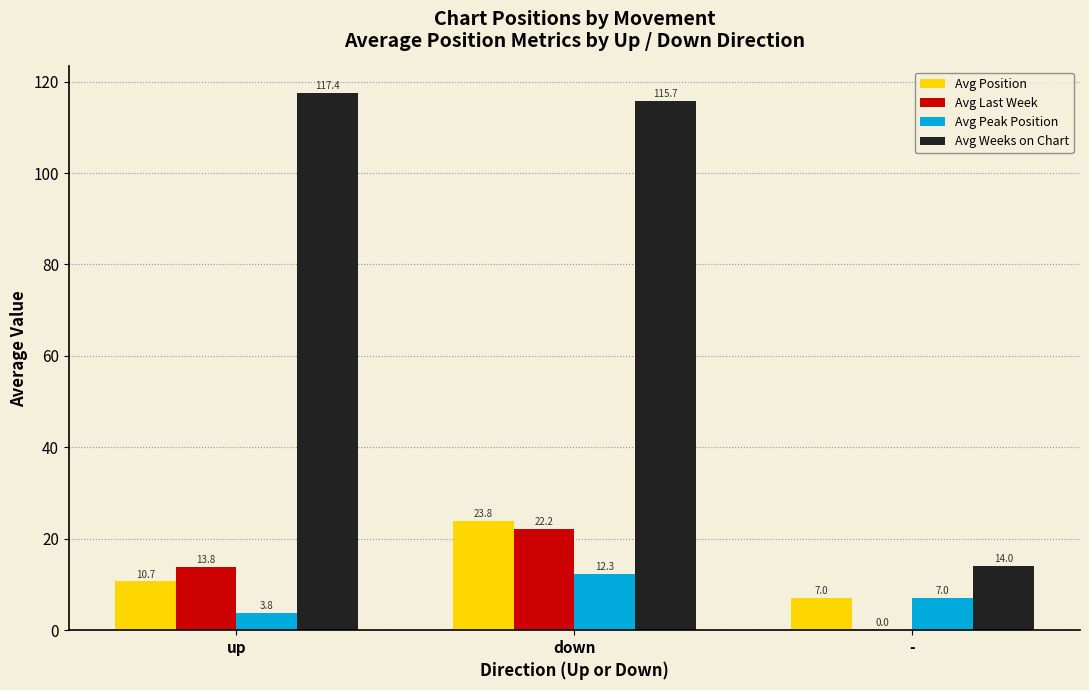

What is the sum of the Avg Last Week values at down and up?

36.0